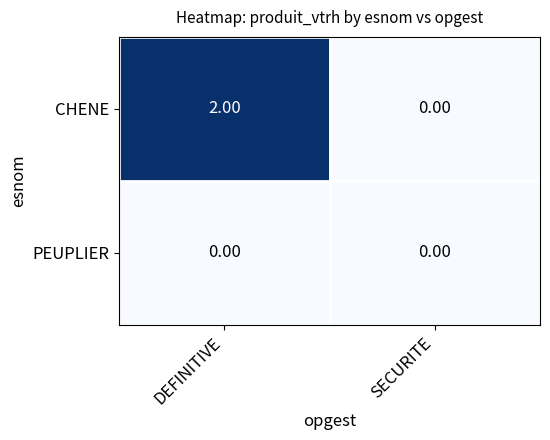

At which category is the sum across all series the highest?

DEFINITIVE